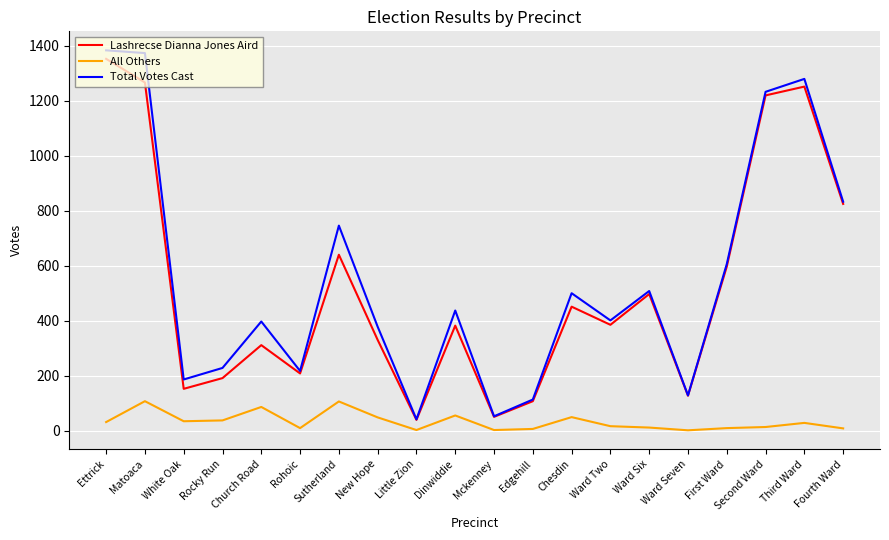

What is the total value across all series at Ward Two?

802